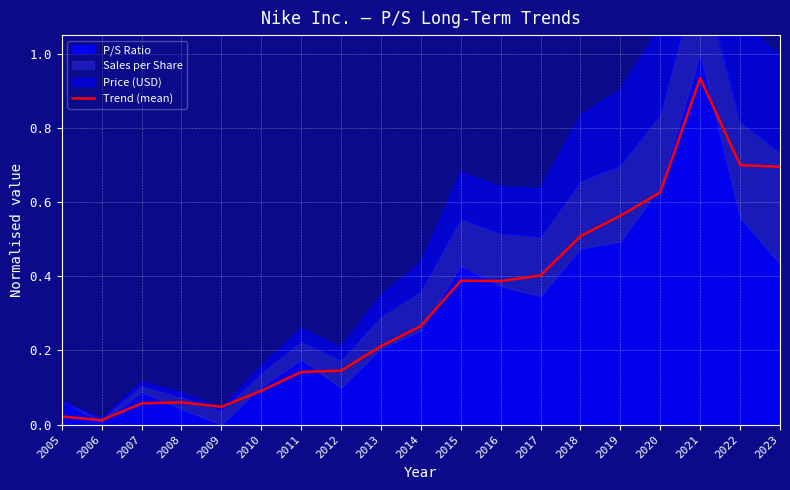

Which has a higher value, 2007 or 2008?

2008